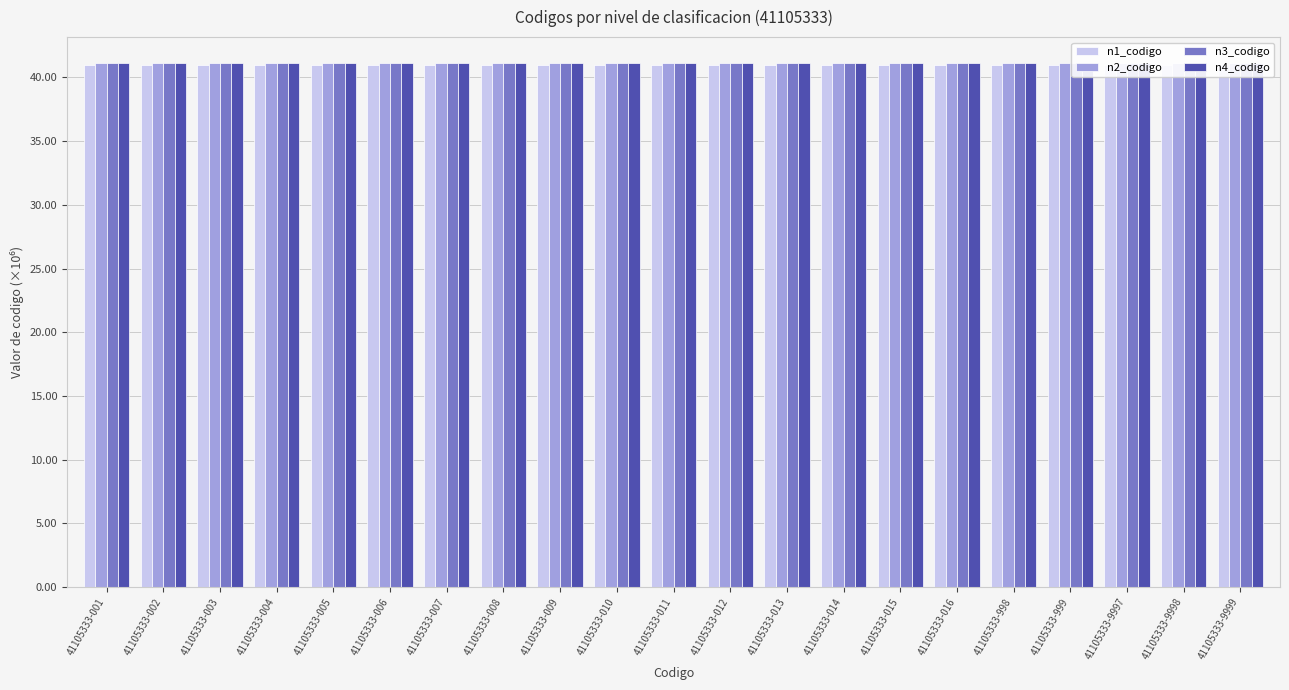

What is the total value across all series at 41105333-005?

164.3